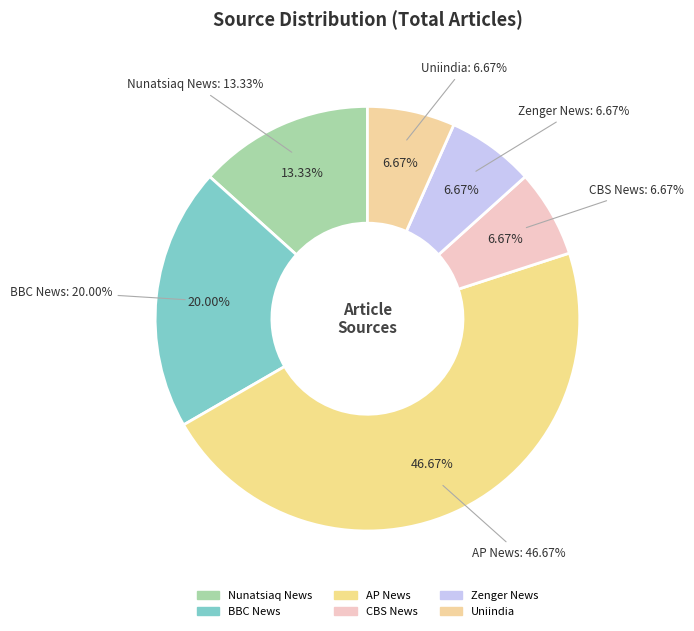

What is the change in value from Nunatsiaq News to AP News?

+5